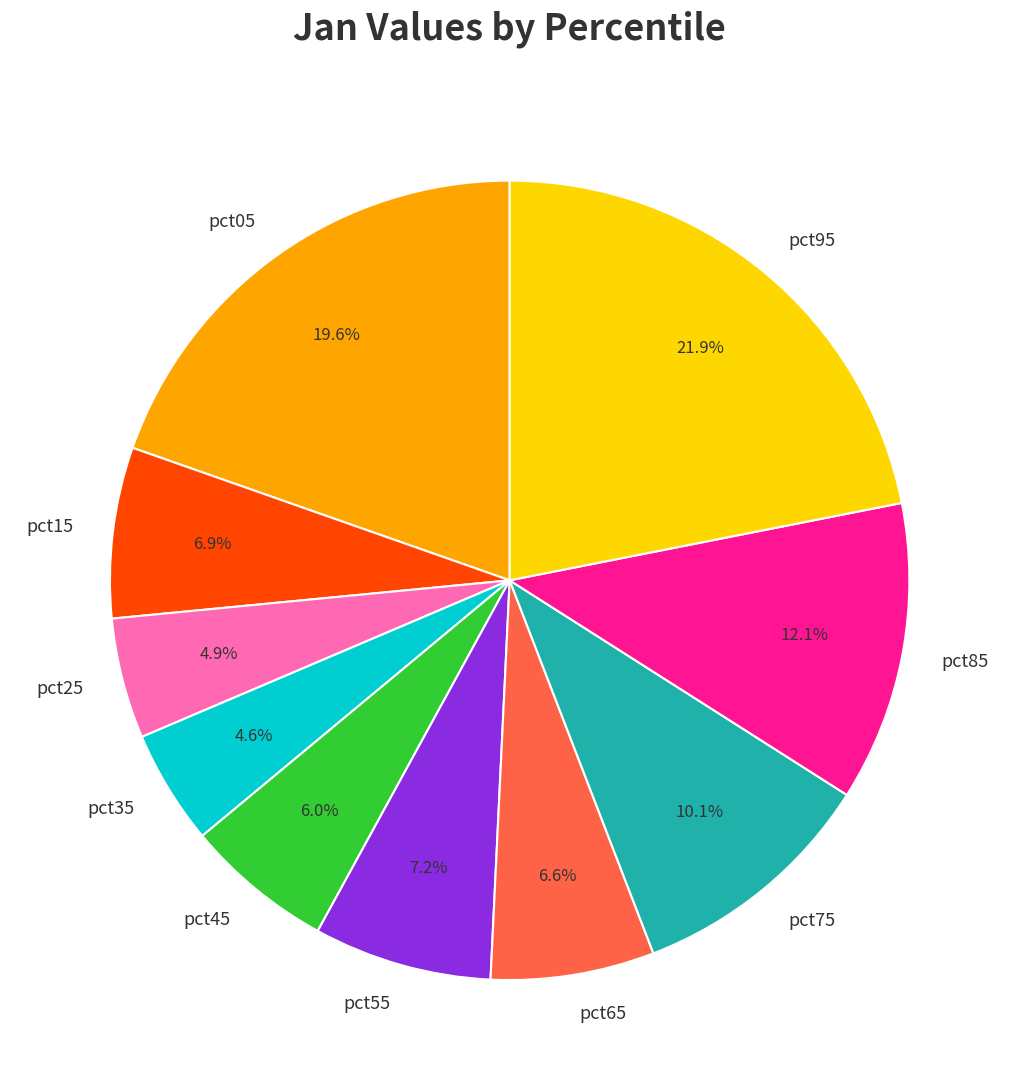

Is there a majority slice in this chart?

No